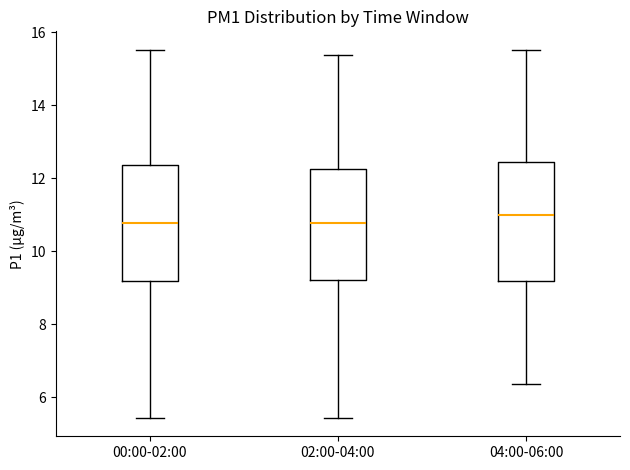

Reading left to right, transcribe this box plot: for each box, give where its median line is, the range the box spans, and where its two whiskers end, as read against the y-axis. The values are not printed on the chart, so give them approximately, as read against the axis.

00:00-02:00: median 10.8, box 9.2 to 12.4, whiskers 5.4 to 15.6
02:00-04:00: median 10.8, box 9.2 to 12.2, whiskers 5.4 to 15.4
04:00-06:00: median 11.0, box 9.2 to 12.4, whiskers 6.4 to 15.6